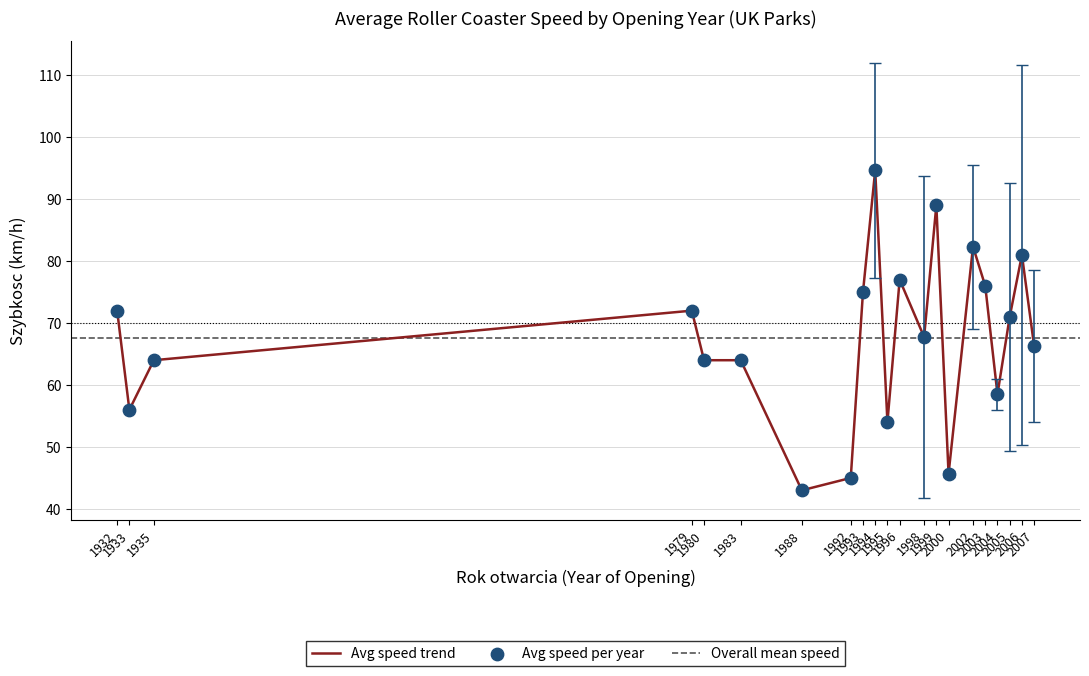

What is the minimum value for Avg speed trend?

43.0